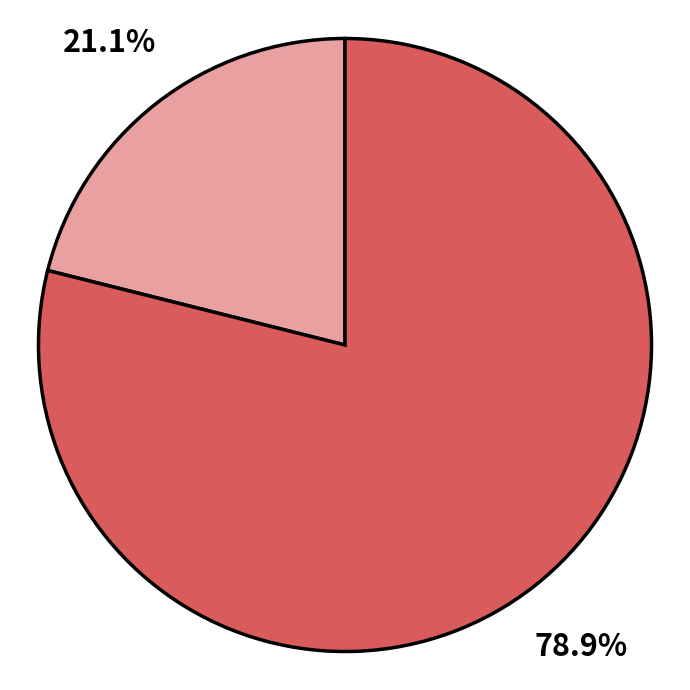

Does any single category account for the majority?

Yes